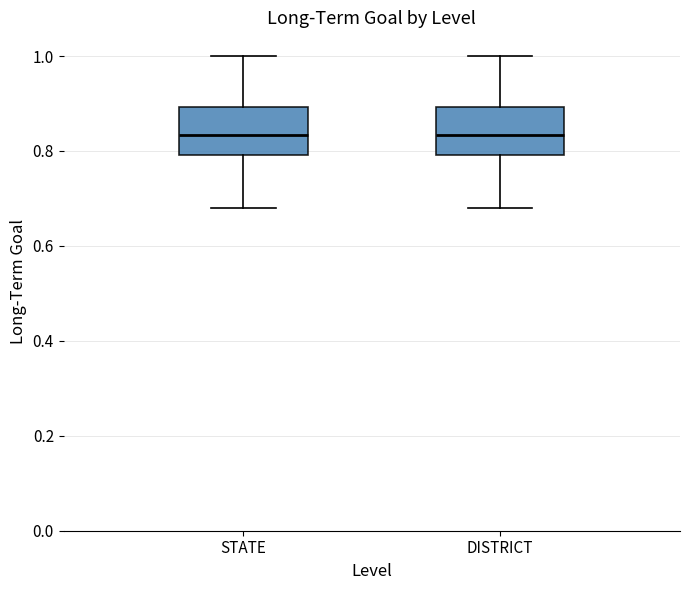

Reading left to right, read every box against the y-axis: the position of its median line, the range the box covers, and the ends of its whiskers. The values are not printed on the chart, so give them approximately, as read against the axis.

STATE: median 0.84, box 0.80 to 0.90, whiskers 0.68 to 1.00
DISTRICT: median 0.84, box 0.80 to 0.90, whiskers 0.68 to 1.00